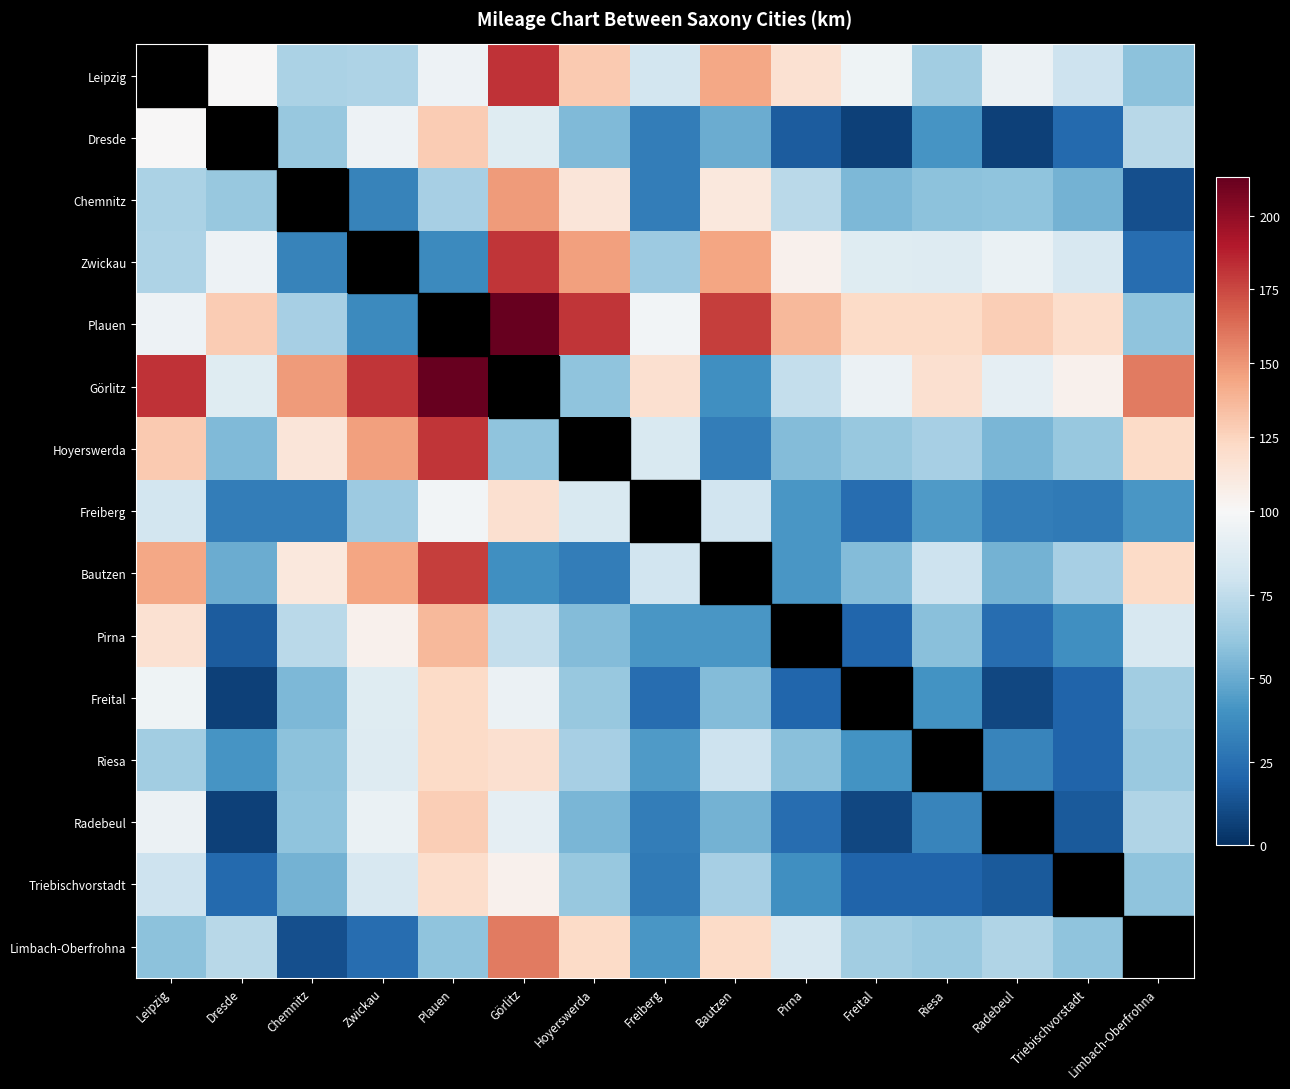

What is the difference between the highest and lowest values at Bautzen?

147.0